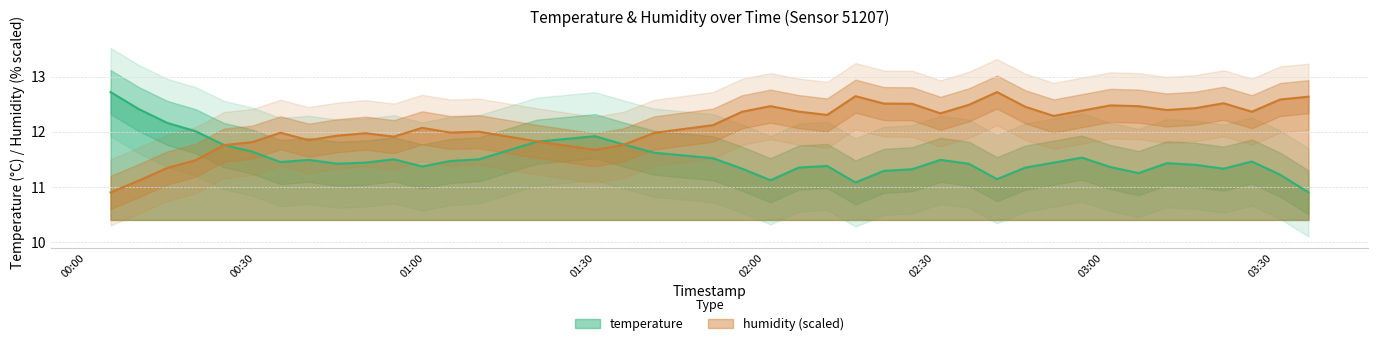

Reading left to right, extract all data points from this chart.

temperature: 12.7	12.4	12.2	12.0	11.8	11.6	11.4	11.5	11.4	11.4	11.5	11.4	11.5	11.5	11.8	11.9	11.8	11.6	11.5	11.3	11.1	11.3	11.4	11.1	11.3	11.3	11.5	11.4	11.1	11.3	11.4	11.5	11.4	11.2	11.4	11.4	11.3	11.5	11.2	10.9
humidity: 10.9	11.1	11.3	11.5	11.8	11.8	12.0	11.8	11.9	12.0	11.9	12.1	12.0	12.0	11.8	11.7	11.8	12.0	12.1	12.4	12.5	12.4	12.3	12.6	12.5	12.5	12.3	12.5	12.7	12.5	12.3	12.4	12.5	12.5	12.4	12.4	12.5	12.4	12.6	12.6